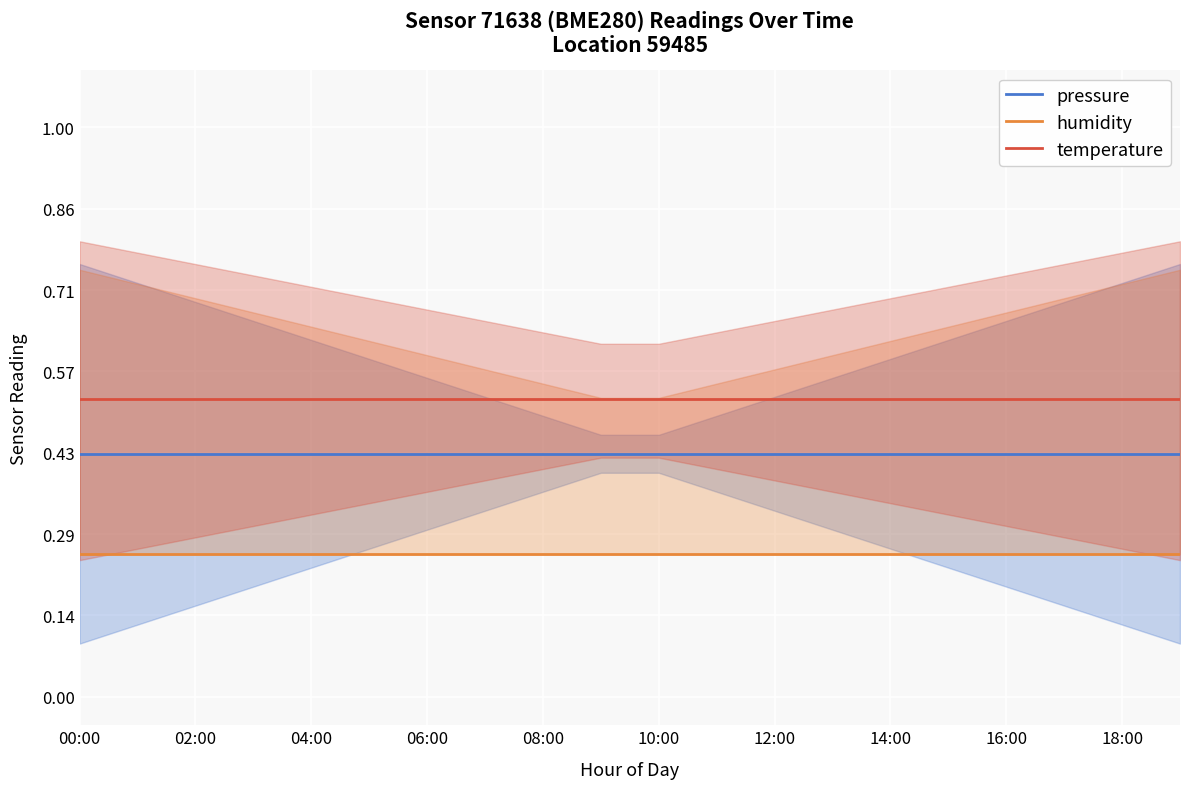

What is the total value across all series at 17?

1.2